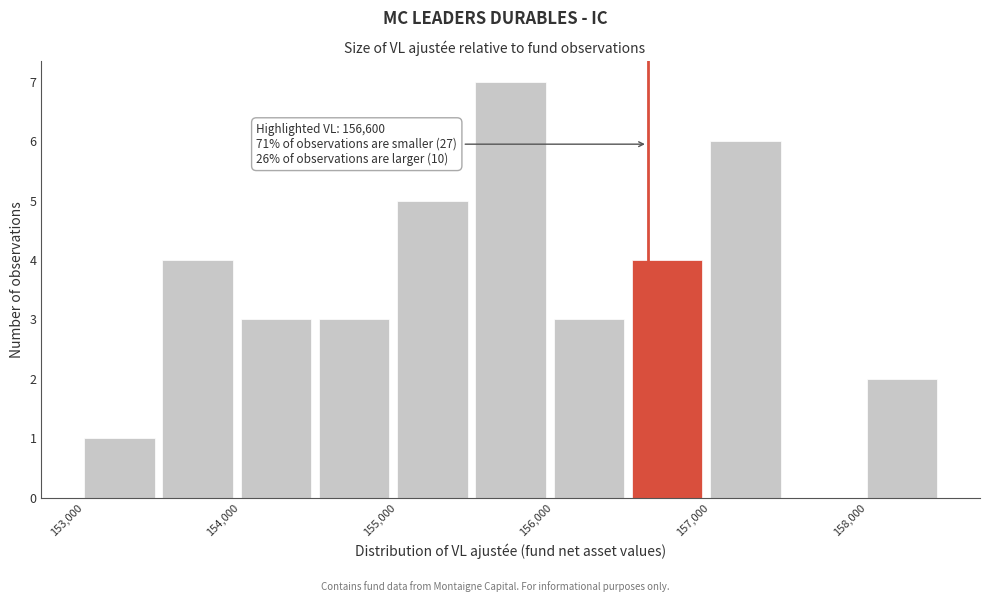

Which range on the x-axis has the tallest bar?

155500 to 156000